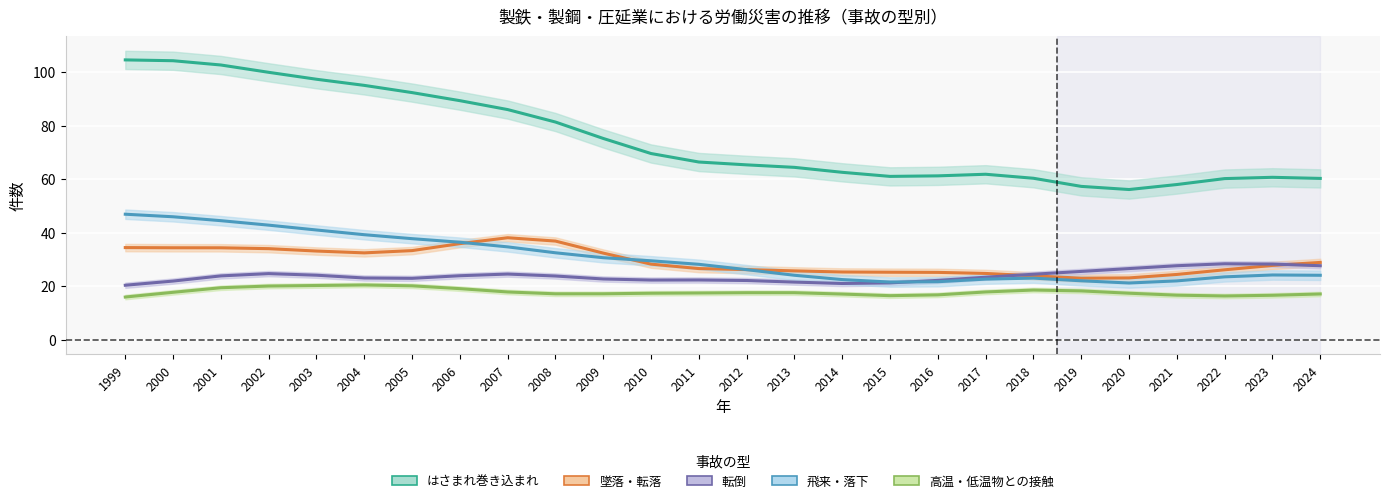

True or false: はさまれ巻き込まれ and 転倒 intersect in this chart.

False